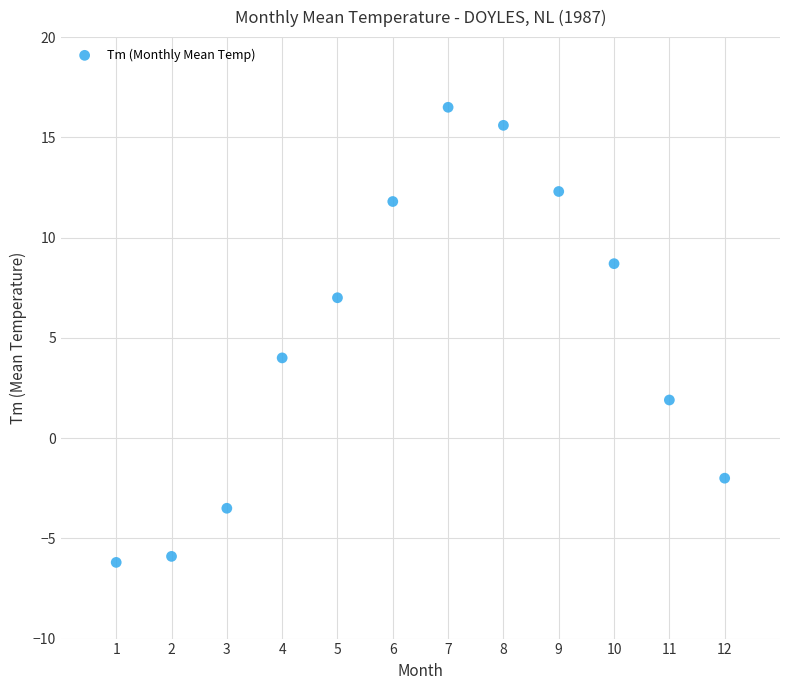

What Y value in the scatter plot is closest to 5?

4.0